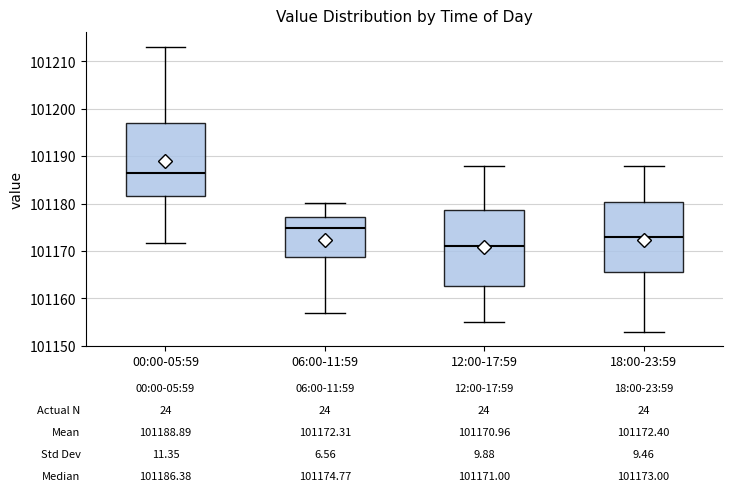

Which box has the highest median line?

00:00-05:59